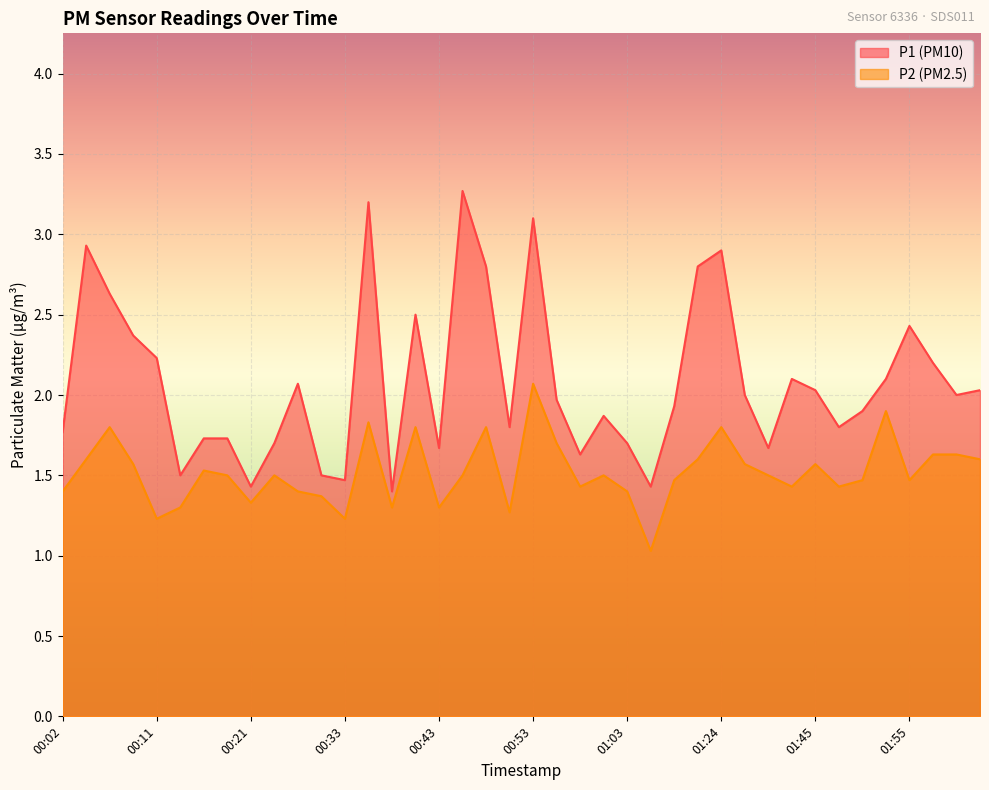

What is the total value across all series at 00:33?

2.7